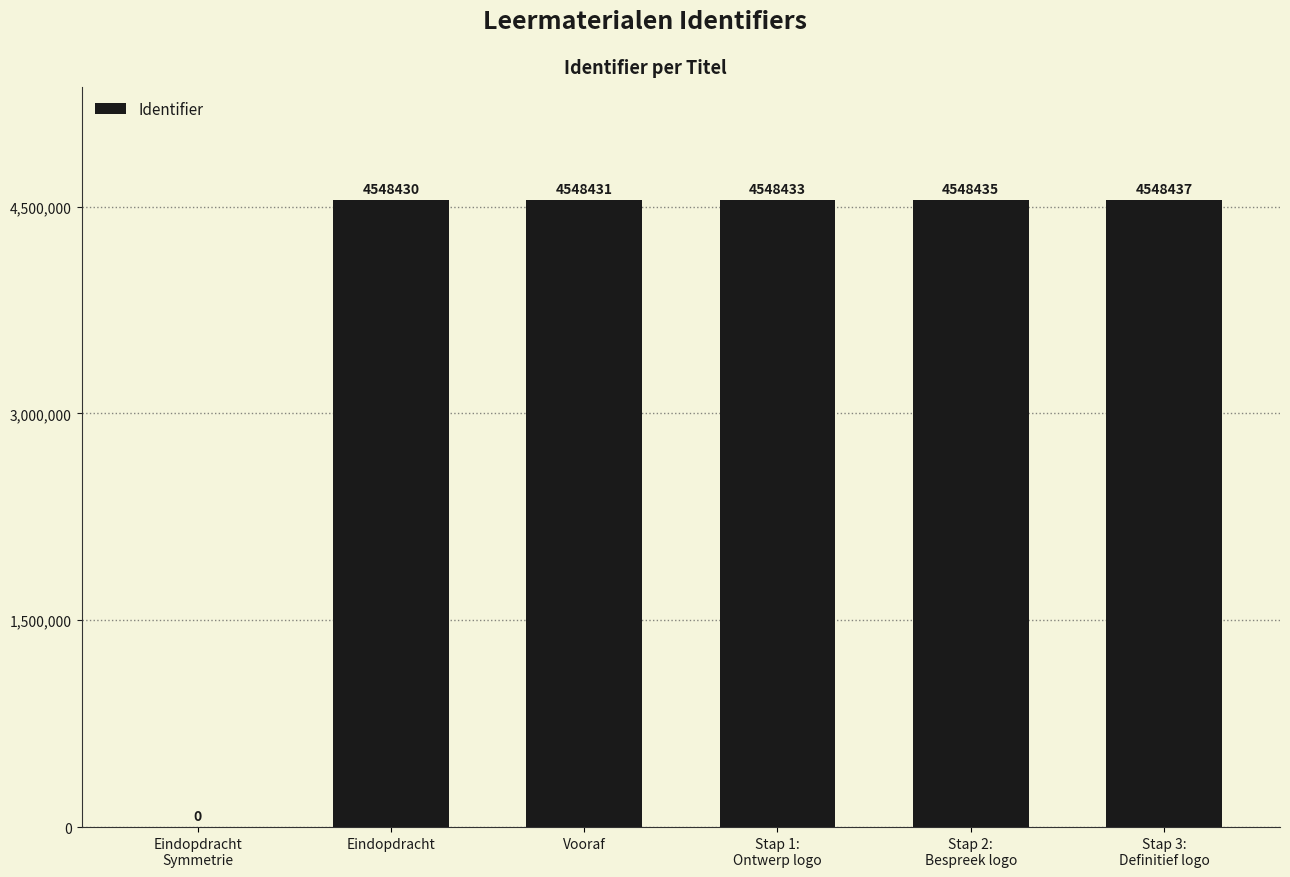

Is it true that the value at Stap 1:
Ontwerp logo is 4548433?

True